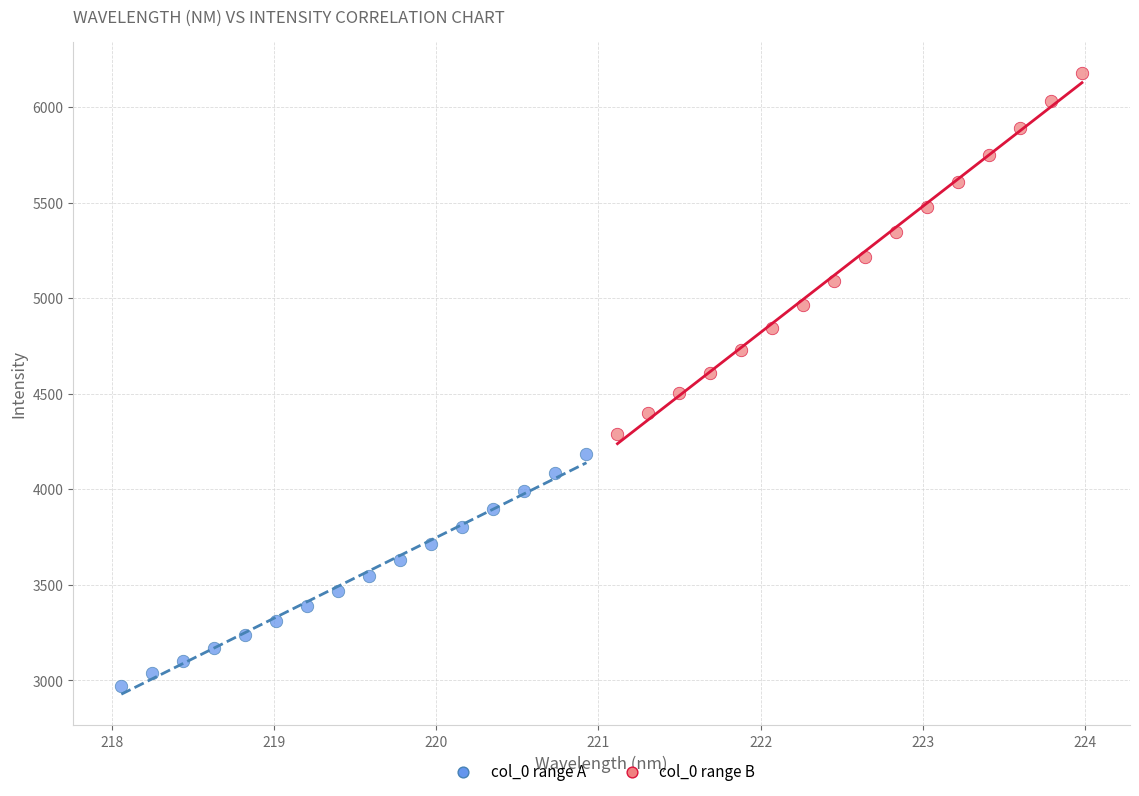

Which series has the largest Y range (max minus min)?

col_0 range B